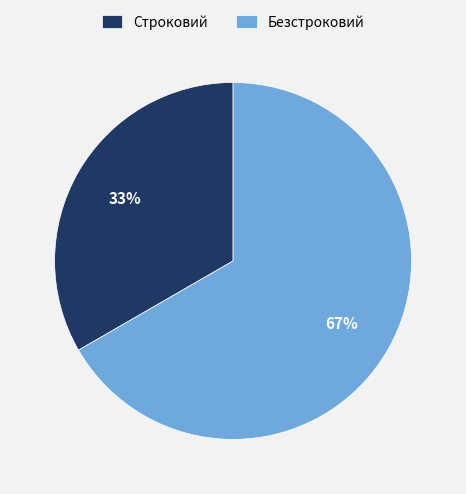

Which category has the smallest portion of the pie?

Строковий